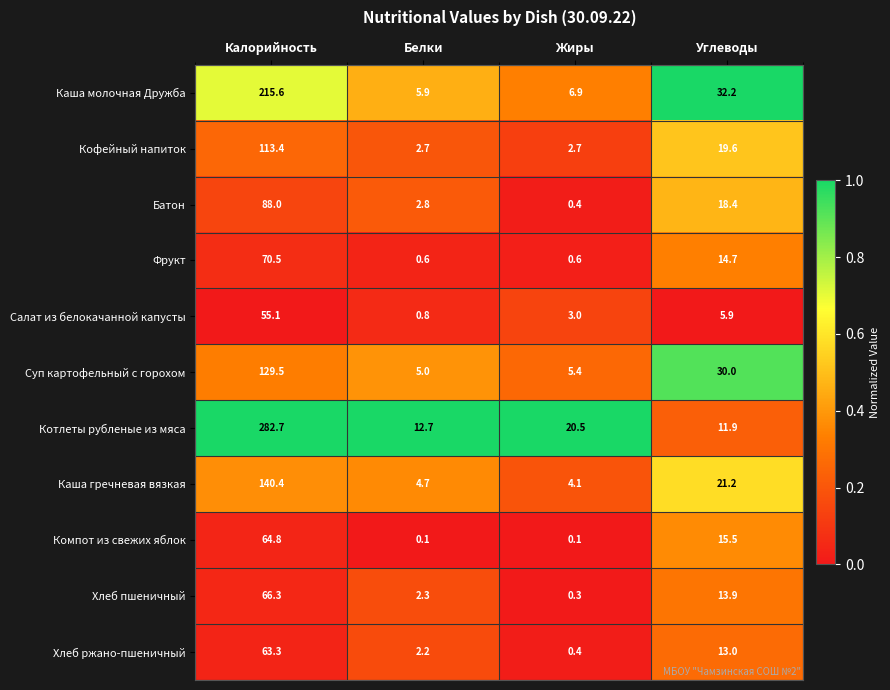

The value of Салат из белокачанной капусты at Углеводы is 5.9. True or false?

True